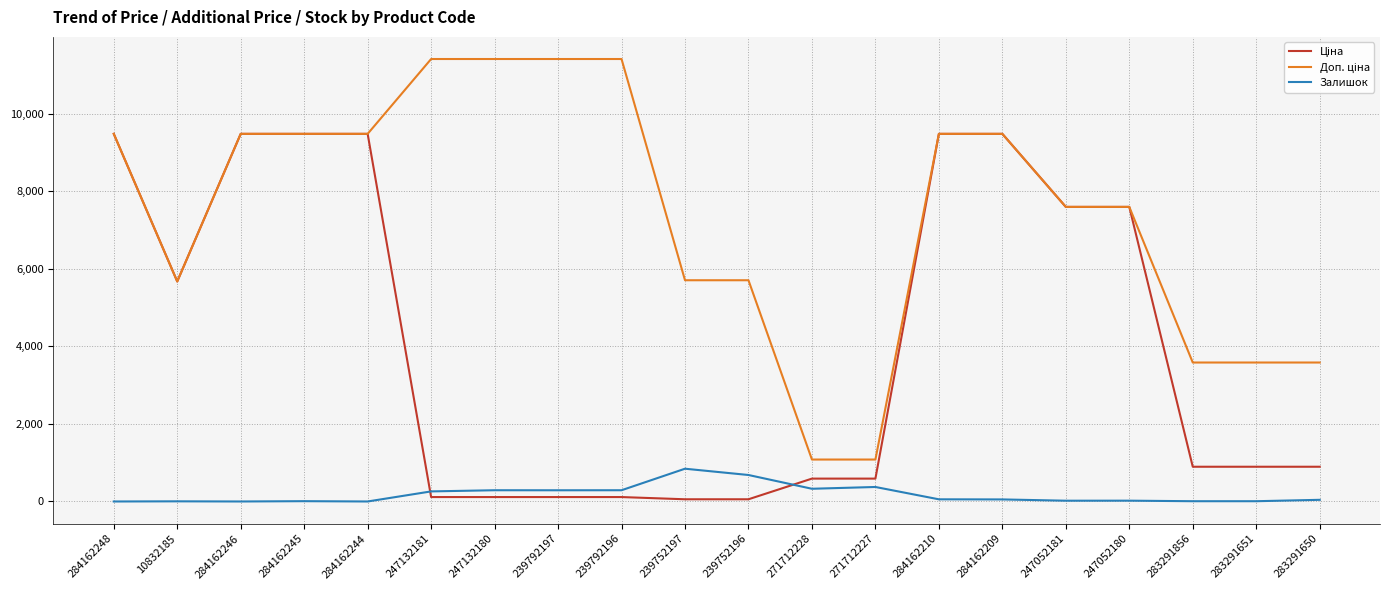

What is the total value across all series at 284162248?

18960.1